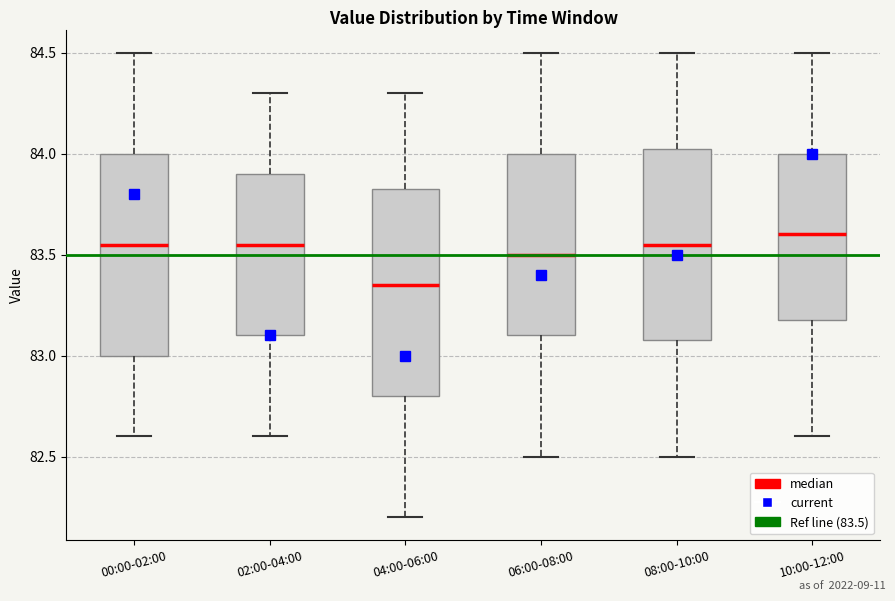

Where does the lower whisker of the box for 08:00-10:00 end on the y-axis? The values are not printed on the chart, so give them approximately, as read against the axis.

82.50